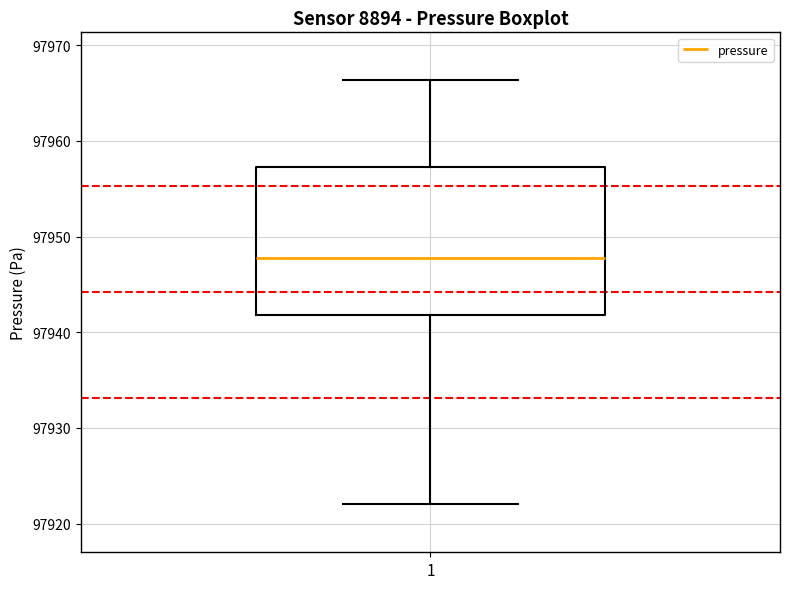

Transcribe this box plot: give where the median line is, the range the box spans, and where the two whiskers end, as read against the y-axis. The values are not printed on the chart, so give them approximately, as read against the axis.

median 97948, box 97942 to 97957, whiskers 97922 to 97966